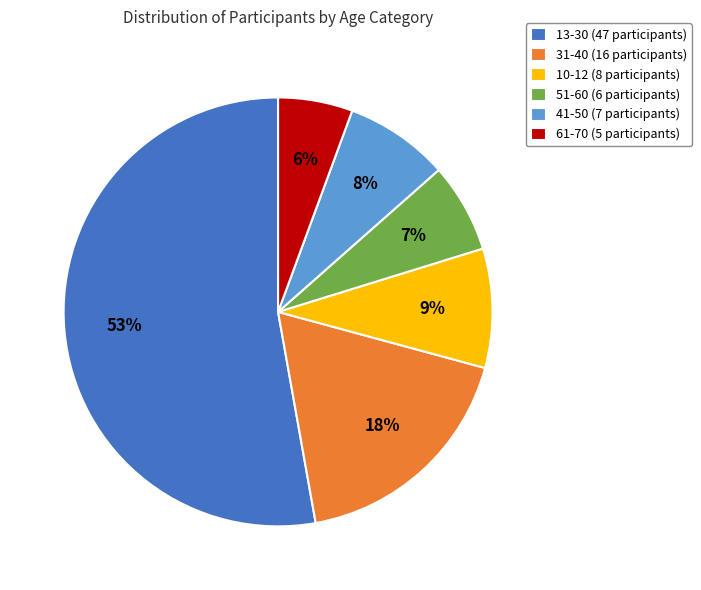

To the nearest percent, what is the difference between the 10-12 and 31-40 slice percentages?

9%